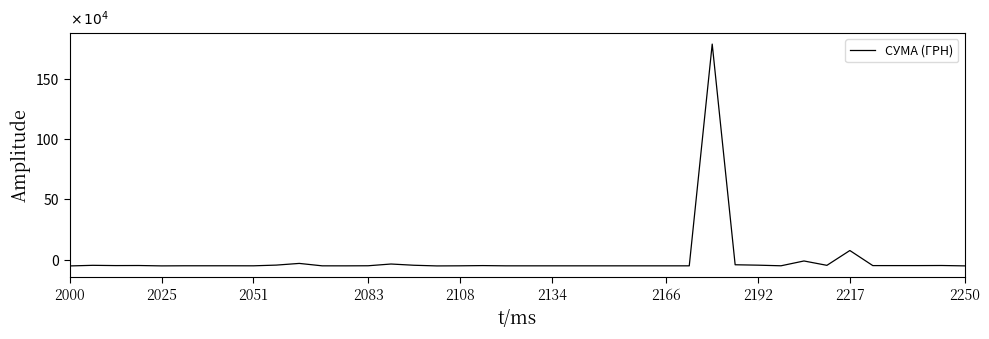

True or false: there are more than 0 points higher than both neighbors.

True